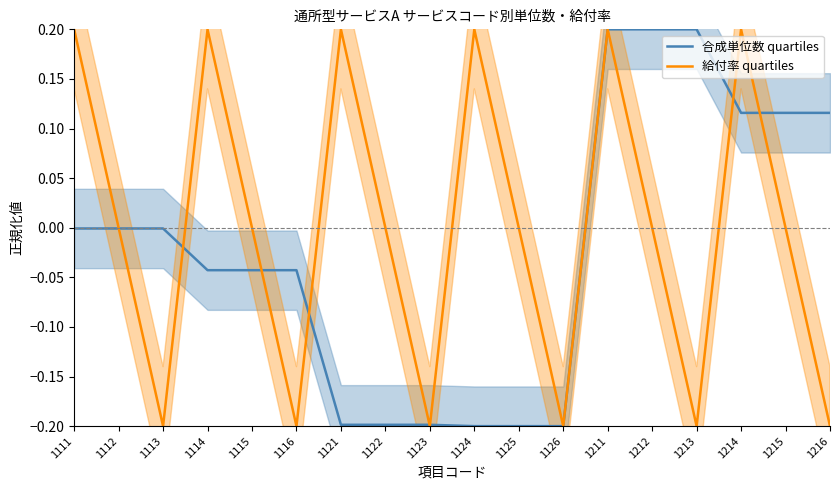

Is the value of 給付率 quartiles at 1121 greater than the value of 合成単位数 quartiles at 1216?

Yes